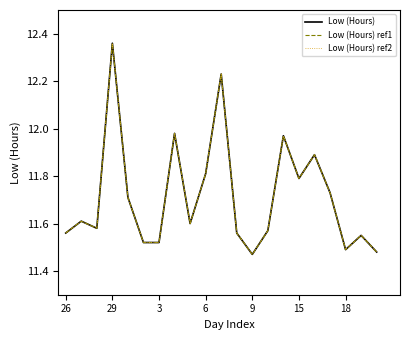

At which category does Low (Hours) ref1 reach its first local peak?

29